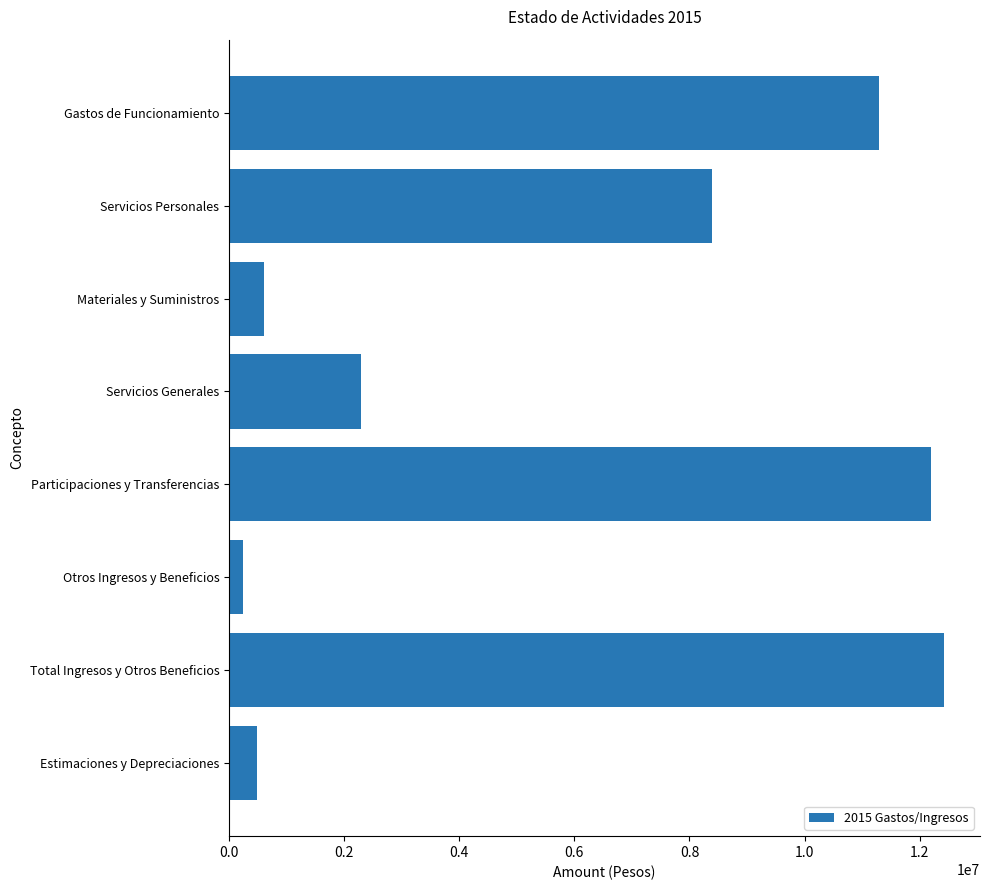

Rank the categories by value from highest to lowest.

Total Ingresos y Otros Beneficios, Participaciones y Transferencias, Gastos de Funcionamiento, Servicios Personales, Servicios Generales, Materiales y Suministros, Estimaciones y Depreciaciones, Otros Ingresos y Beneficios